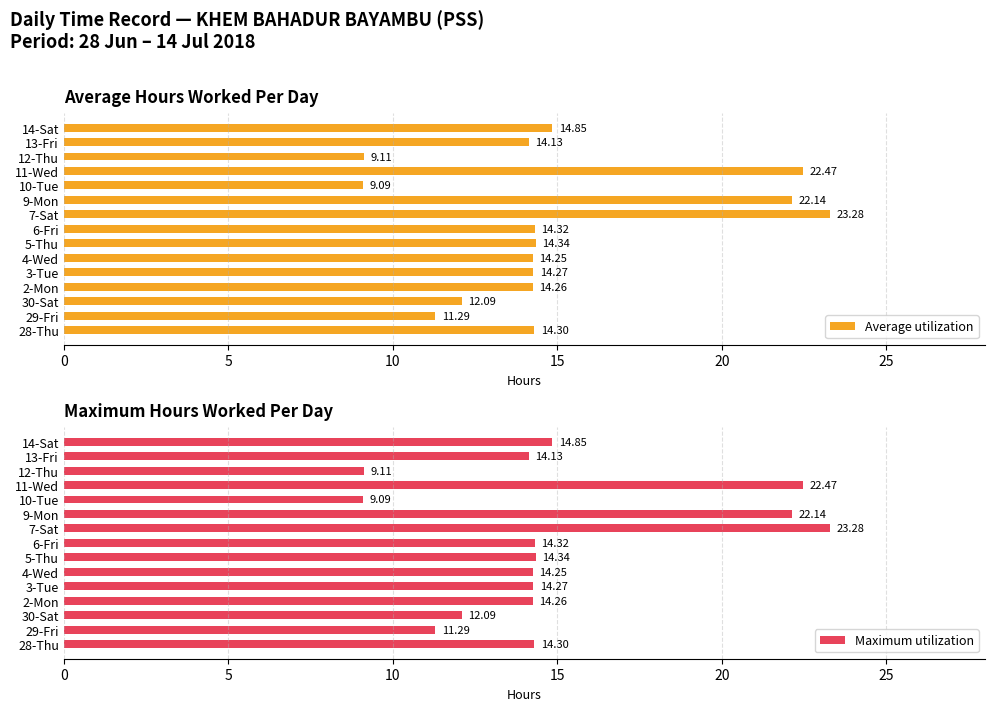

At which label does Average utilization reach its peak?

7-Sat